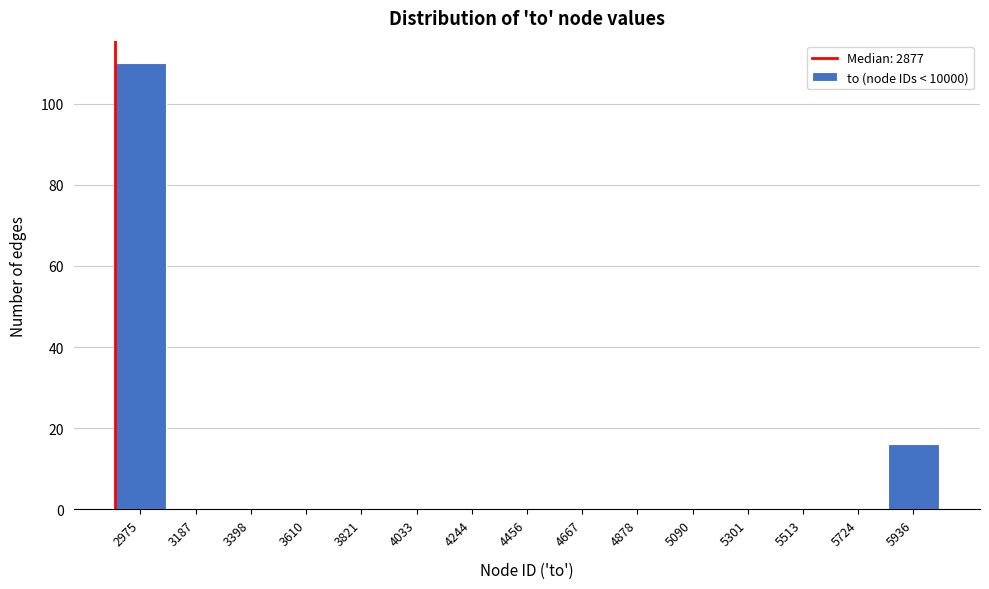

How tall is the bar that spans 2850 to 3100 on the x-axis? Neither the bar edges nor the heights are printed on the chart, so give them approximately, as read against the axes.

110